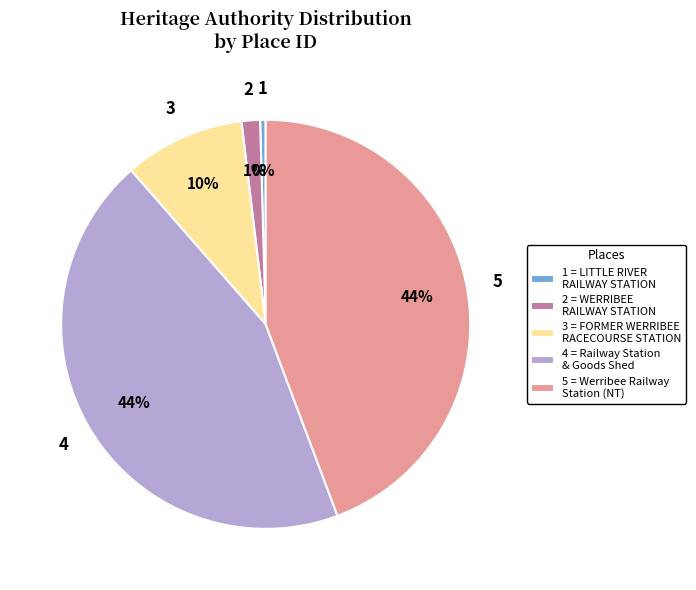

Which has a higher value, 3 or 1?

3